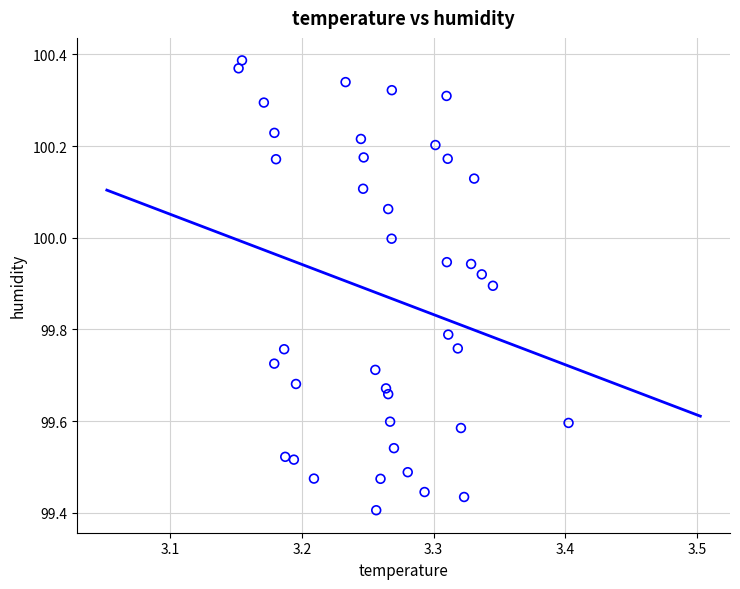

What is the range of X values (max minus min)?

0.3